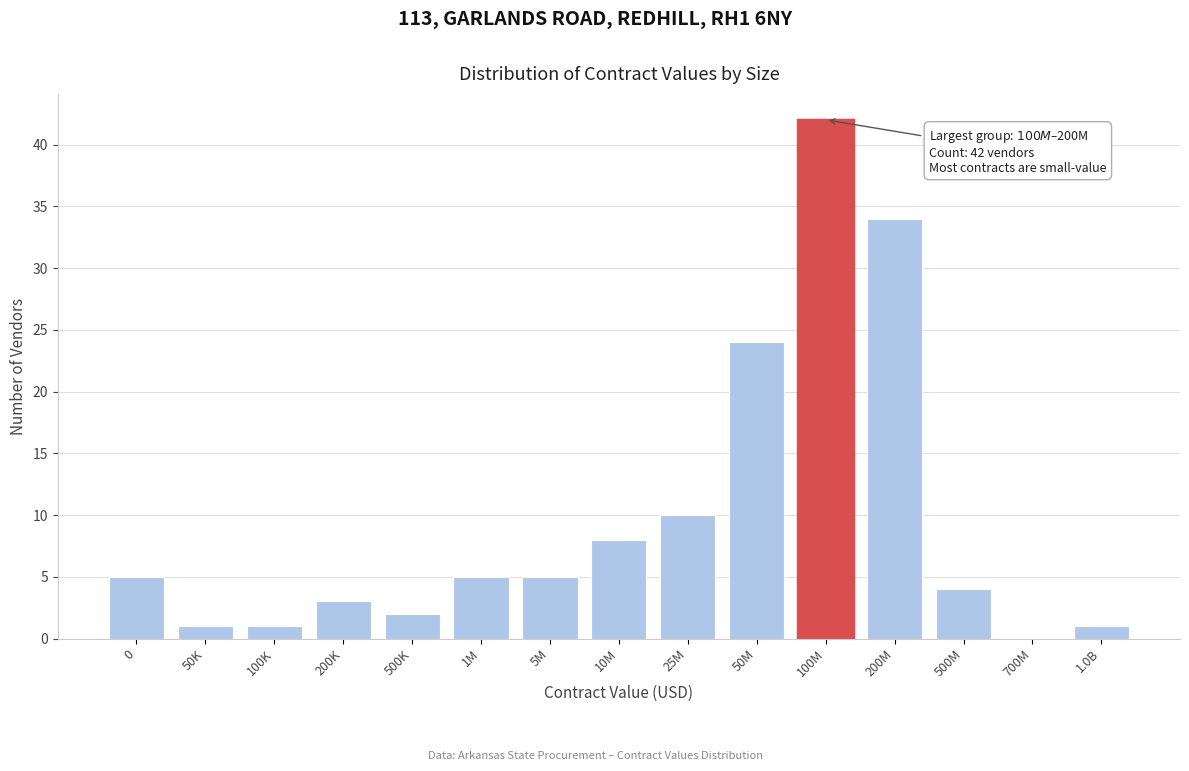

Reading left to right, what are all the values shown in this chart?

0=5	50K=1	100K=1	200K=3	500K=2	1M=5	5M=5	10M=8	25M=10	50M=24	100M=42	200M=34	500M=4	700M=0	1.0B=1